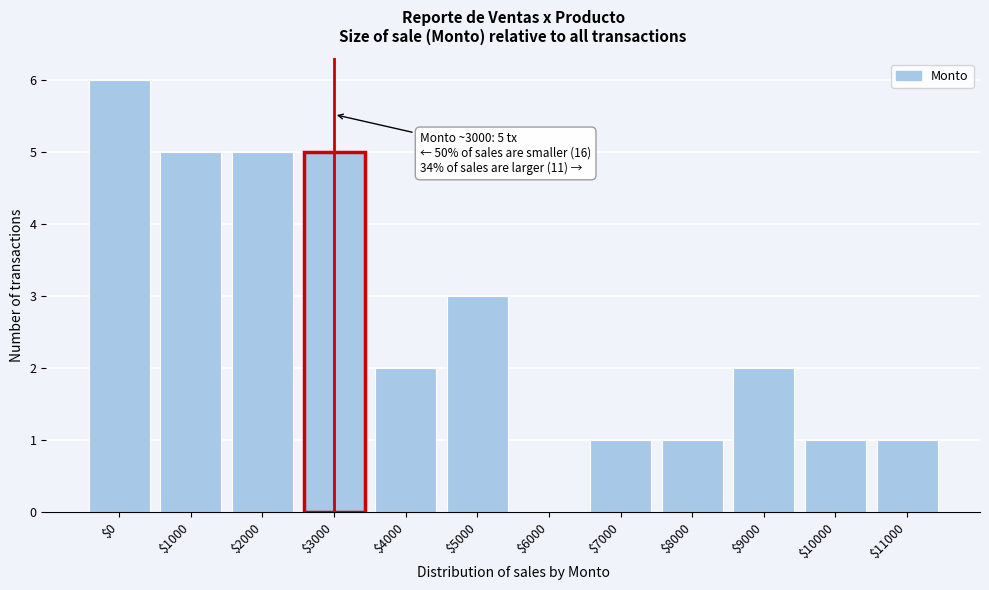

What is the greatest value displayed?

6